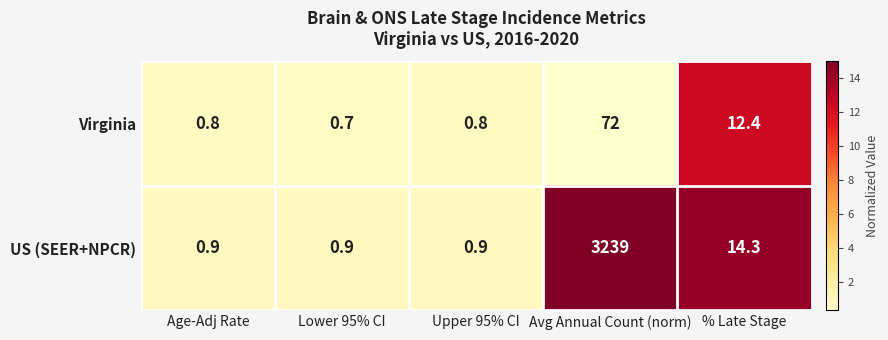

Which series has the widest spread of values?

US (SEER+NPCR)